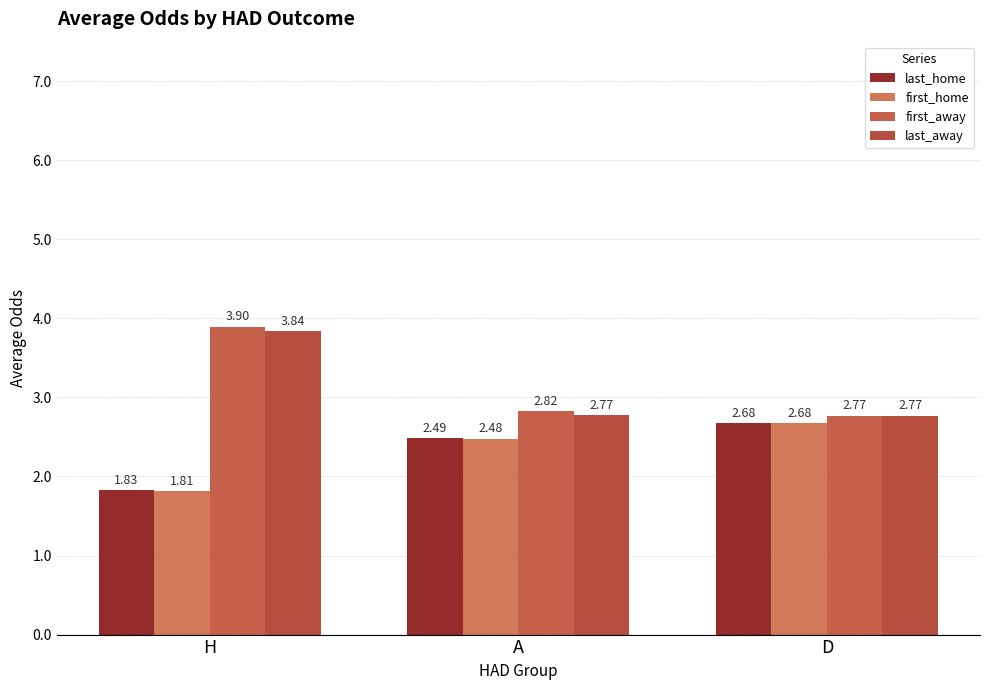

How many categories are shown in the chart?

3